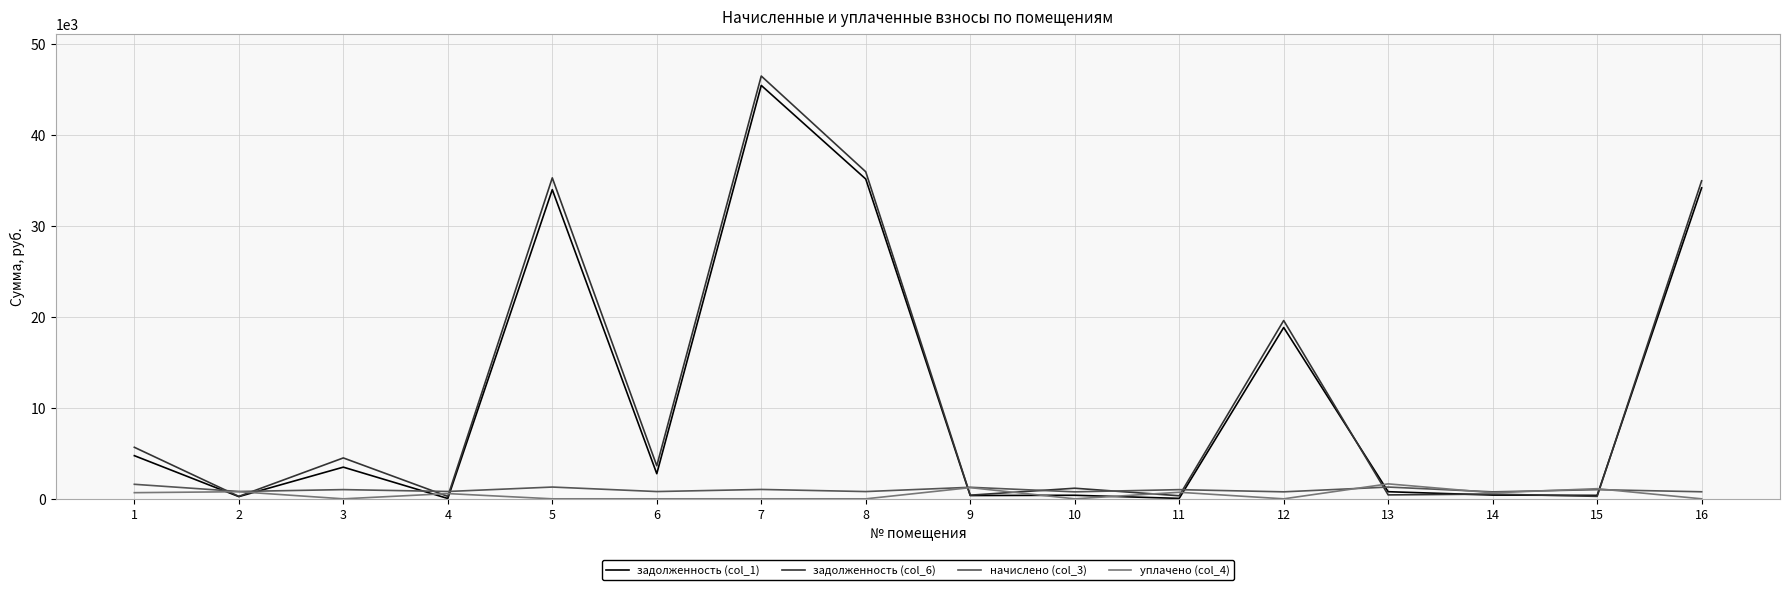

What is the average value of the задолженность (col_1) series?

11320.5